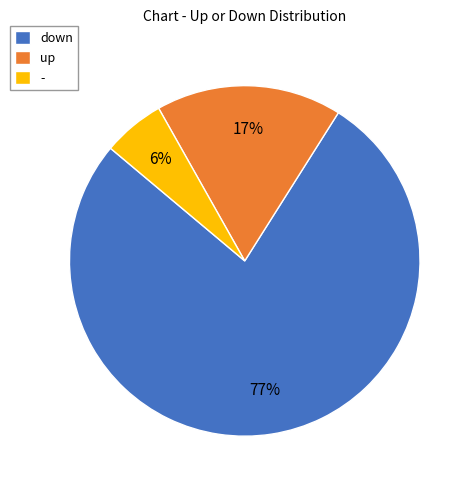

Rank the categories by value from lowest to highest.

-, up, down